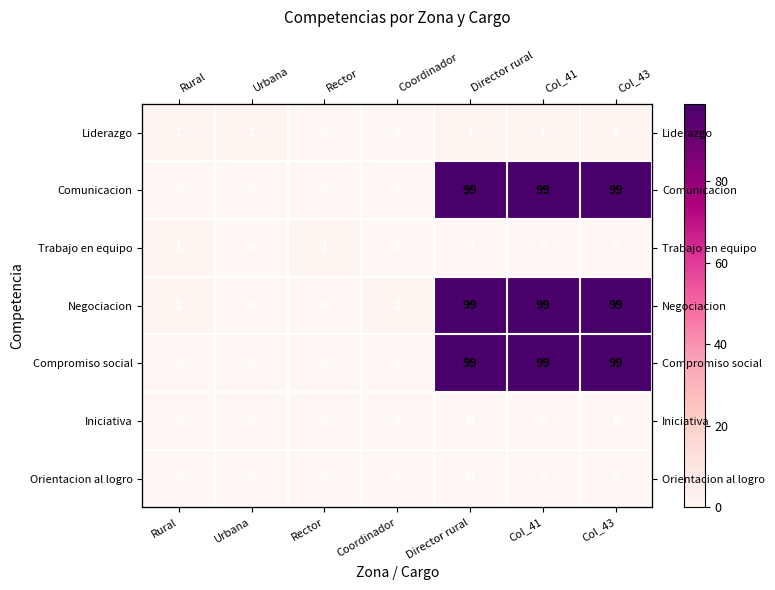

At which label does Compromiso social reach its minimum?

Rural